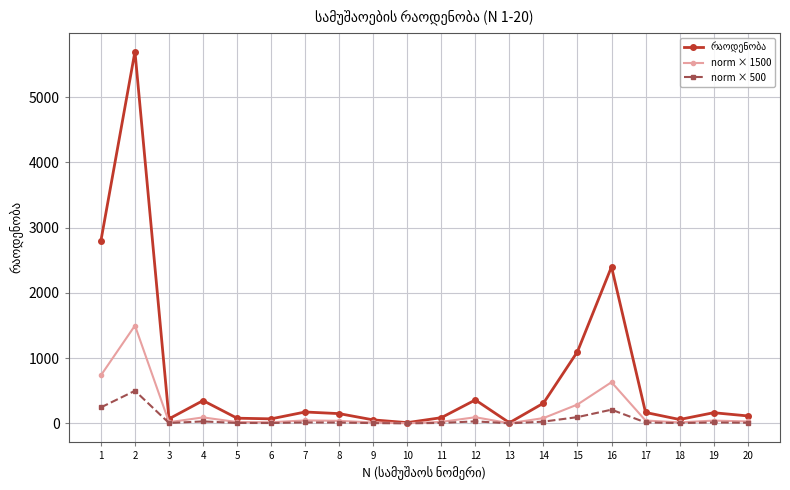

True or false: norm × 500 has more than 2 points higher than both neighbors.

True